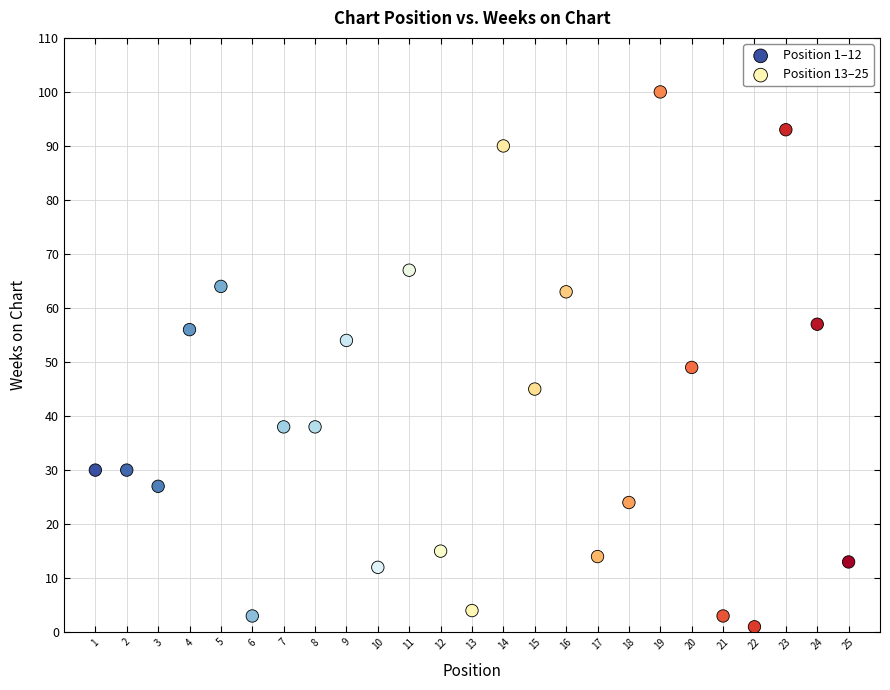

Which series contains the highest Y value?

Position 13–25